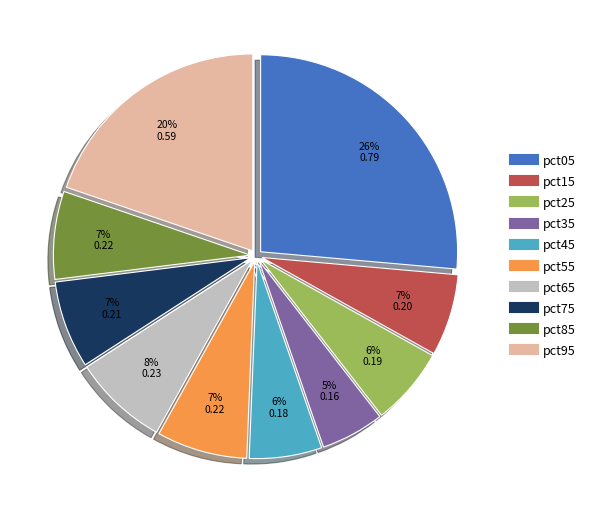

Which has a higher value, pct15 or pct35?

pct15